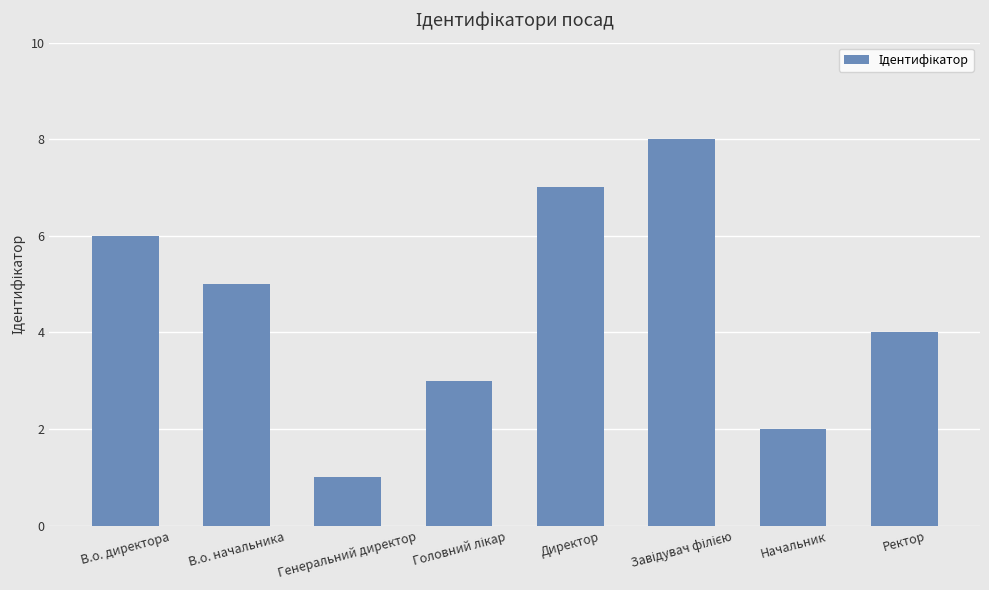

What is the sum of all values?

36